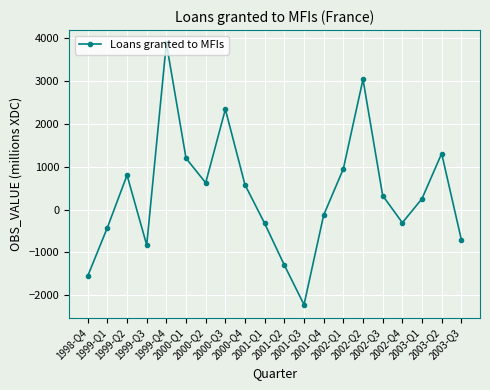

What is the value of the 10th point from the left?

-324